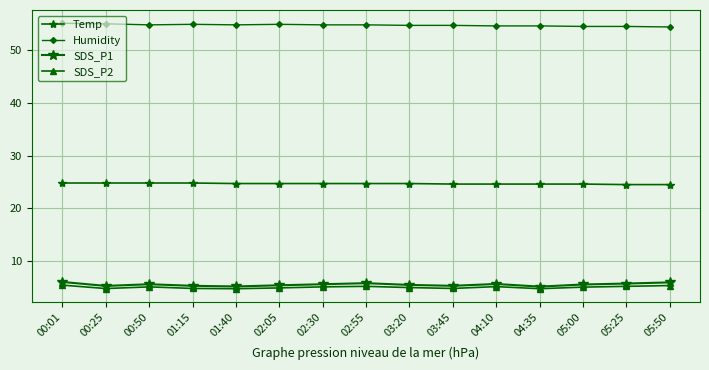

What is the label of the 2nd point from the right?

05:25